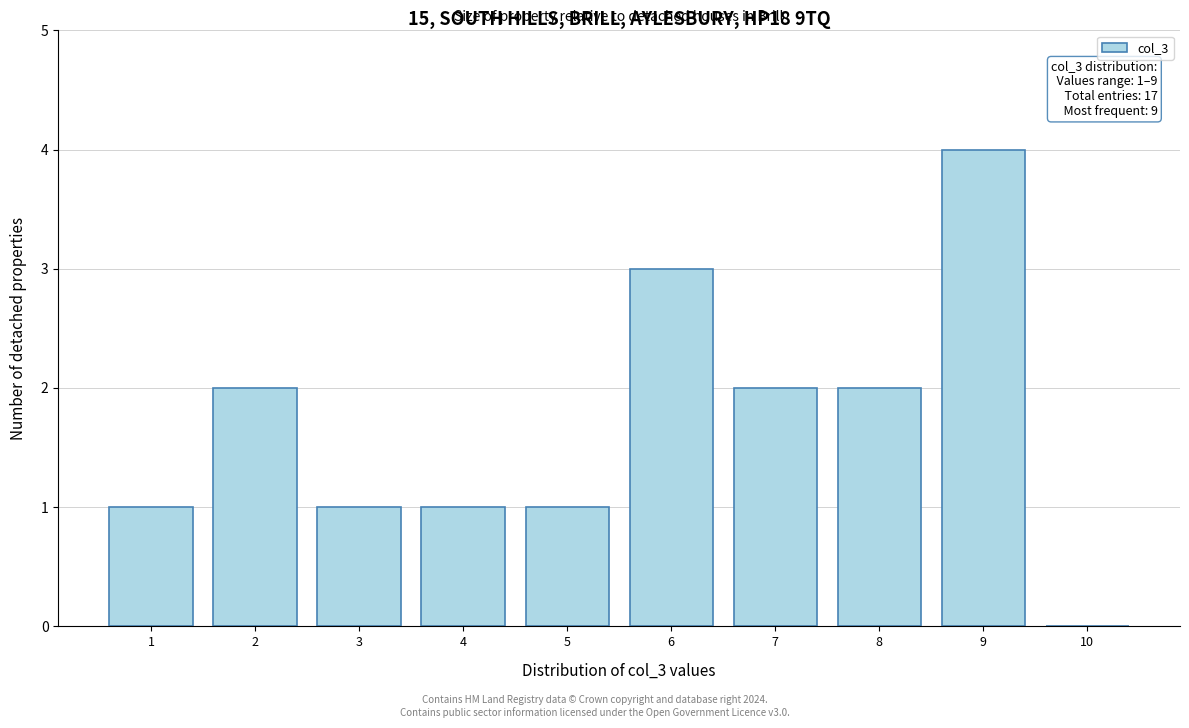

Reading left to right, extract all data points from this chart.

1=1	2=2	3=1	4=1	5=1	6=3	7=2	8=2	9=4	10=0